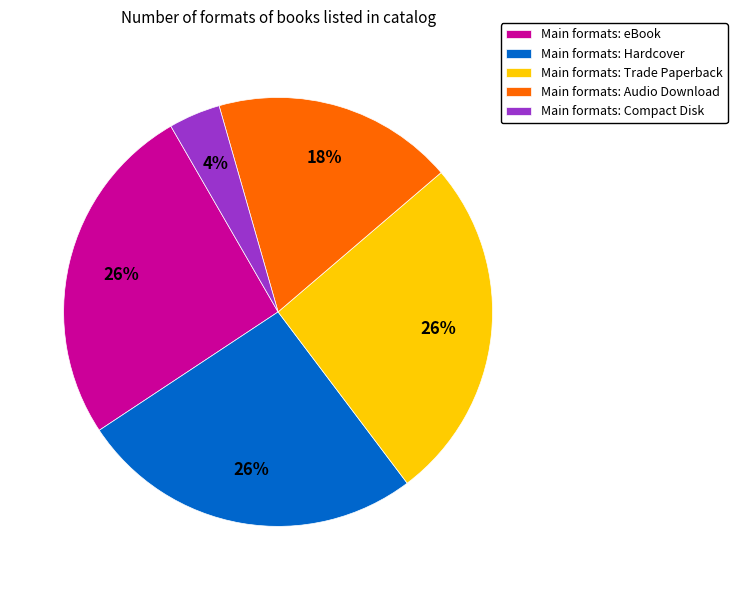

Is there any slice that represents more than half of the pie?

No